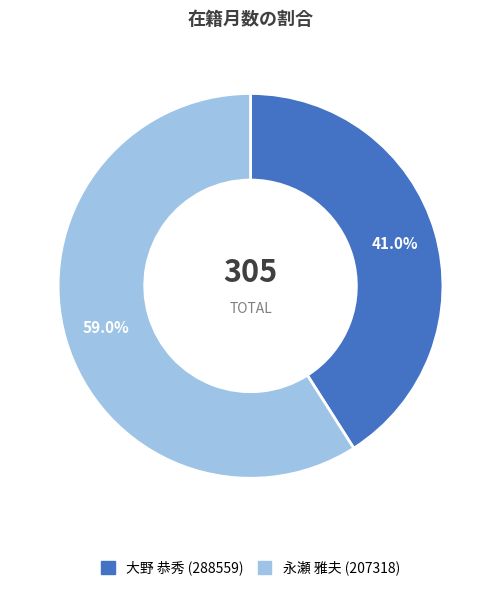

Which has a higher value, 大野 恭秀 (288559) or 永瀬 雅夫 (207318)?

永瀬 雅夫 (207318)